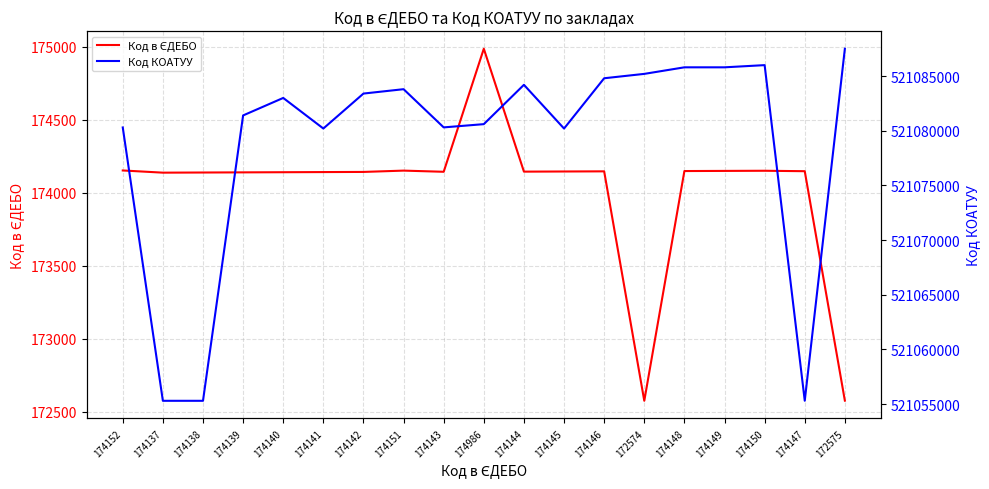

Where is the first local minimum for Код в ЄДЕБО?

174137